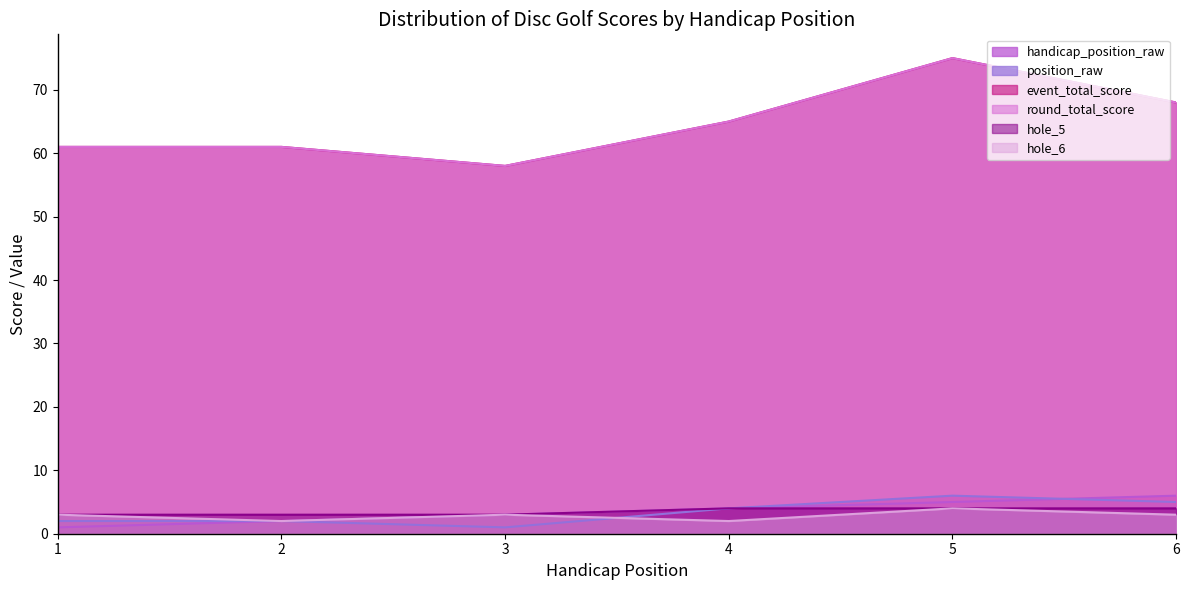

What are all the series names shown in the legend?

handicap_position_raw, position_raw, event_total_score, round_total_score, hole_5, hole_6